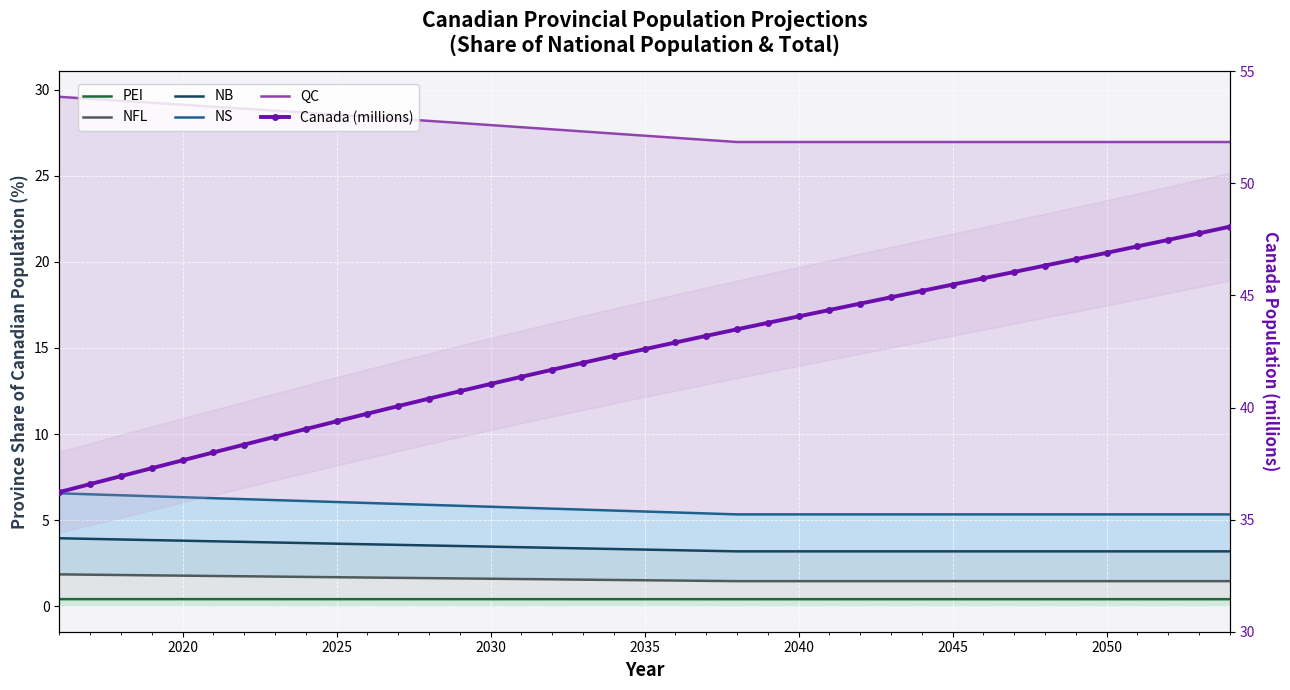

The PEI series shows 0.7 at 25. True or false?

False